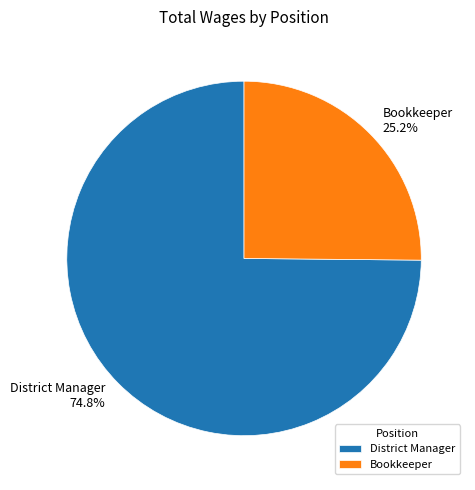

To the nearest percent, what portion does Bookkeeper represent?

25%